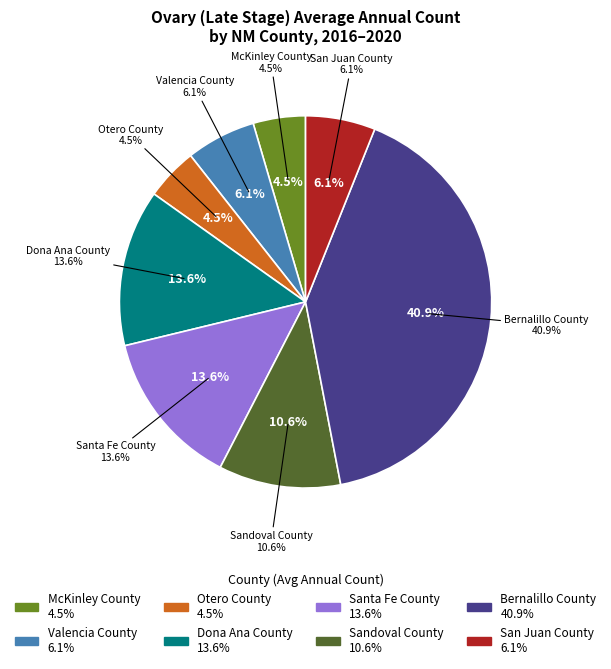

Is there any slice that represents more than half of the pie?

No